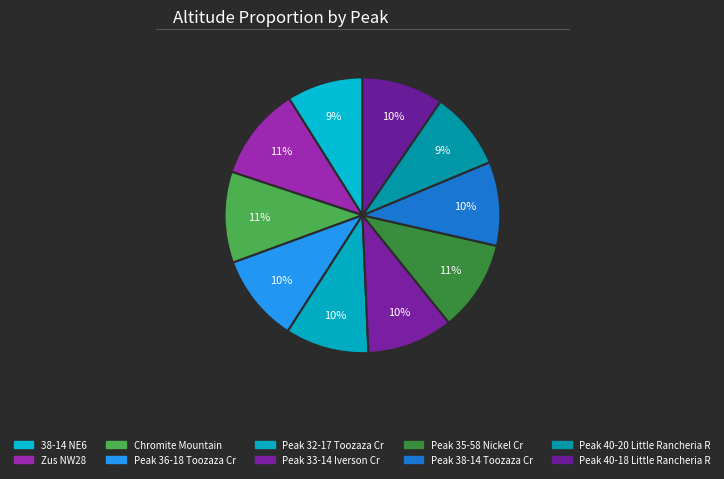

Does any single category account for the majority?

No